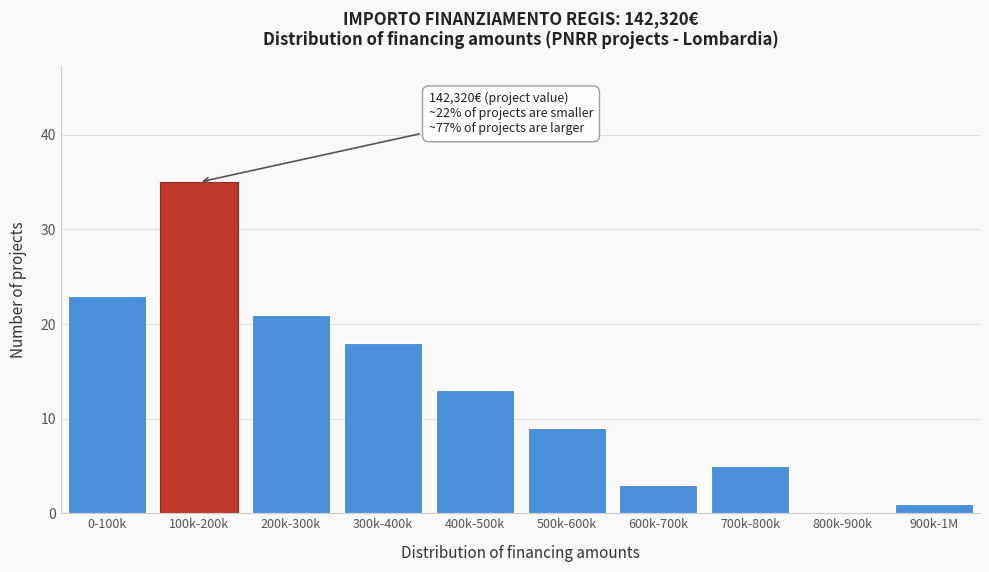

Reading right to left, list all the values displayed in this chart.

900k-1M=1	800k-900k=0	700k-800k=5	600k-700k=3	500k-600k=9	400k-500k=13	300k-400k=18	200k-300k=21	100k-200k=35	0-100k=23